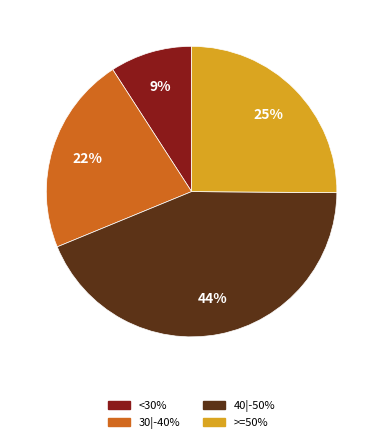

What percentage is the 40|-50% slice, to the nearest percent?

44%